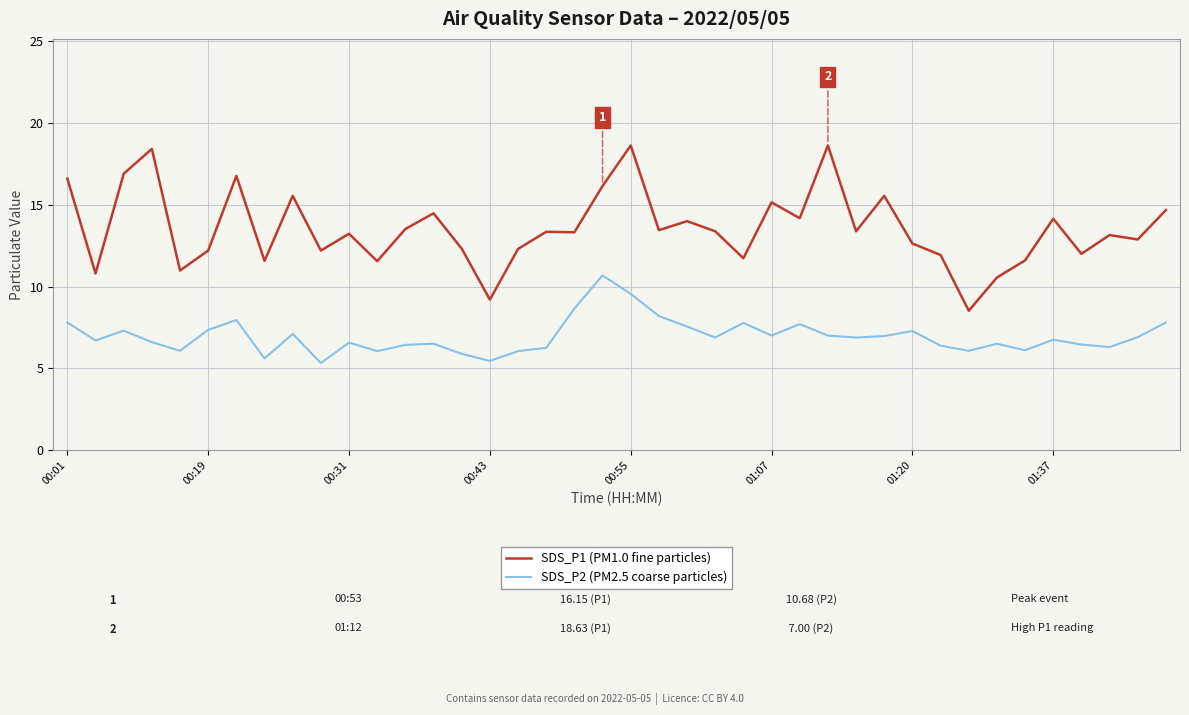

True or false: SDS_P1 (PM1.0 fine particles) and SDS_P2 (PM2.5 coarse particles) cross at least once.

False